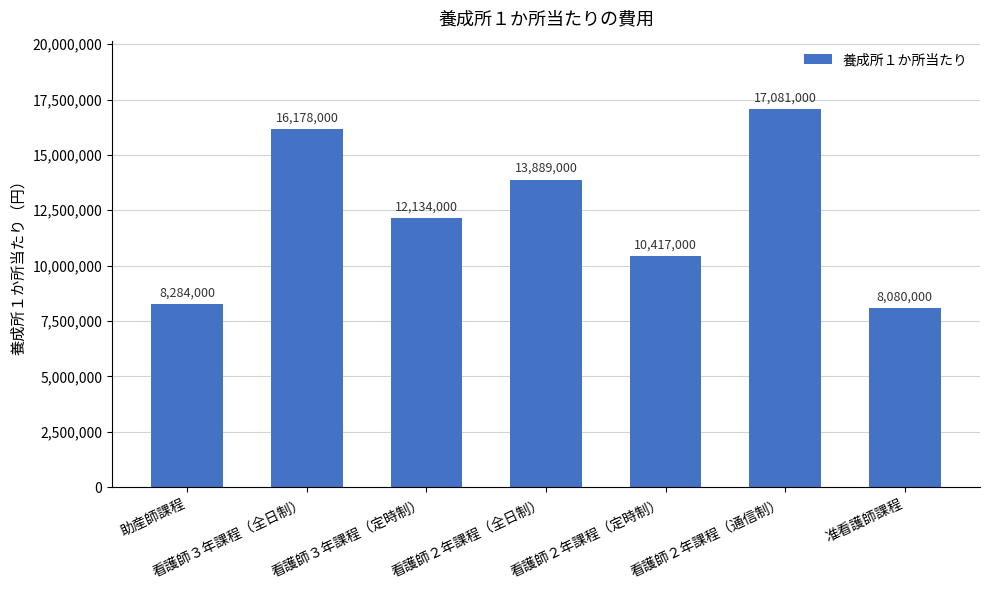

Rank the categories by value from highest to lowest.

看護師２年課程（通信制）, 看護師３年課程（全日制）, 看護師２年課程（全日制）, 看護師３年課程（定時制）, 看護師２年課程（定時制）, 助産師課程, 准看護師課程